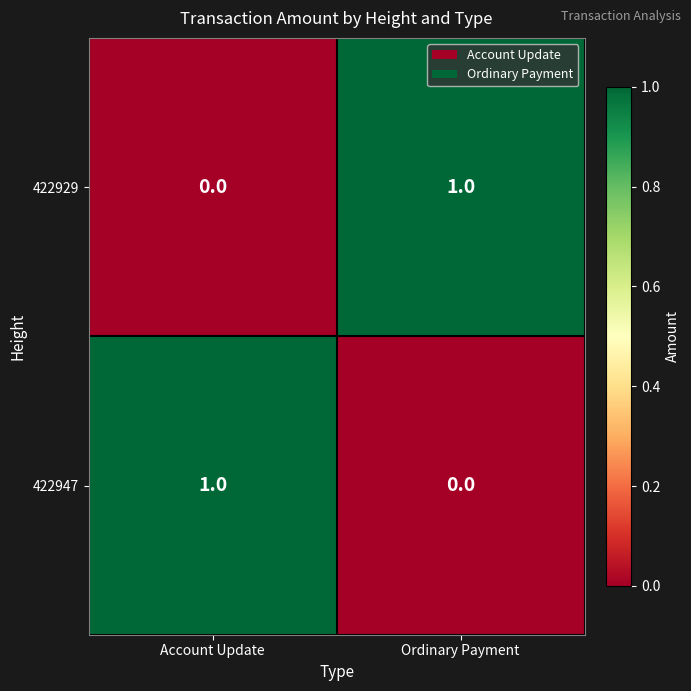

List the labels in order of 422929 value, largest first.

Ordinary Payment, Account Update